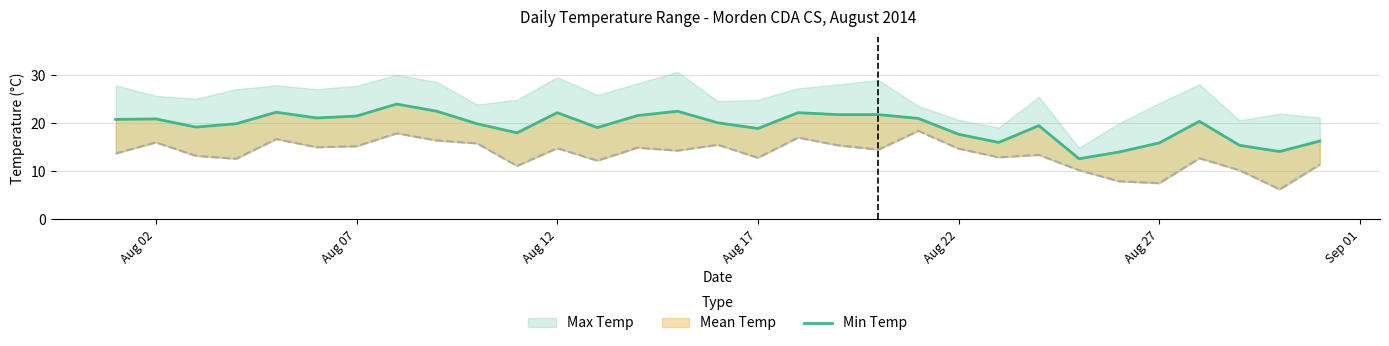

Does the chart display data point markers on the line(s)?

No